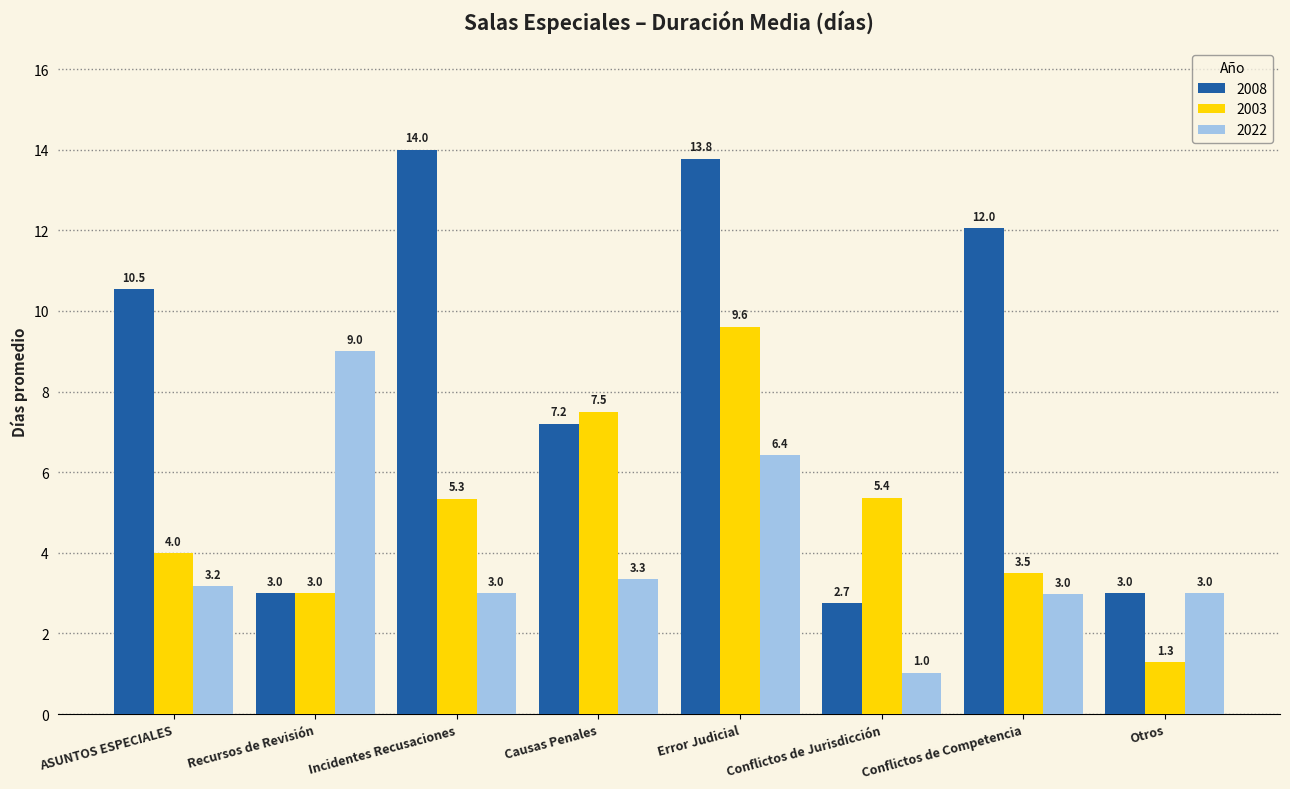

How many bars are there in each group?

3